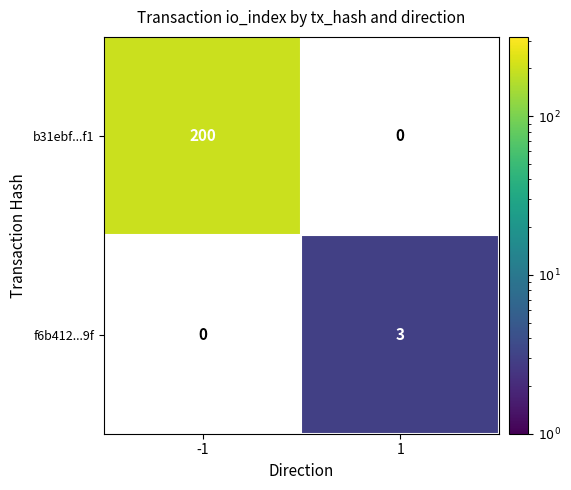

Is it true that f6b412...9f equals 5 at 1?

False